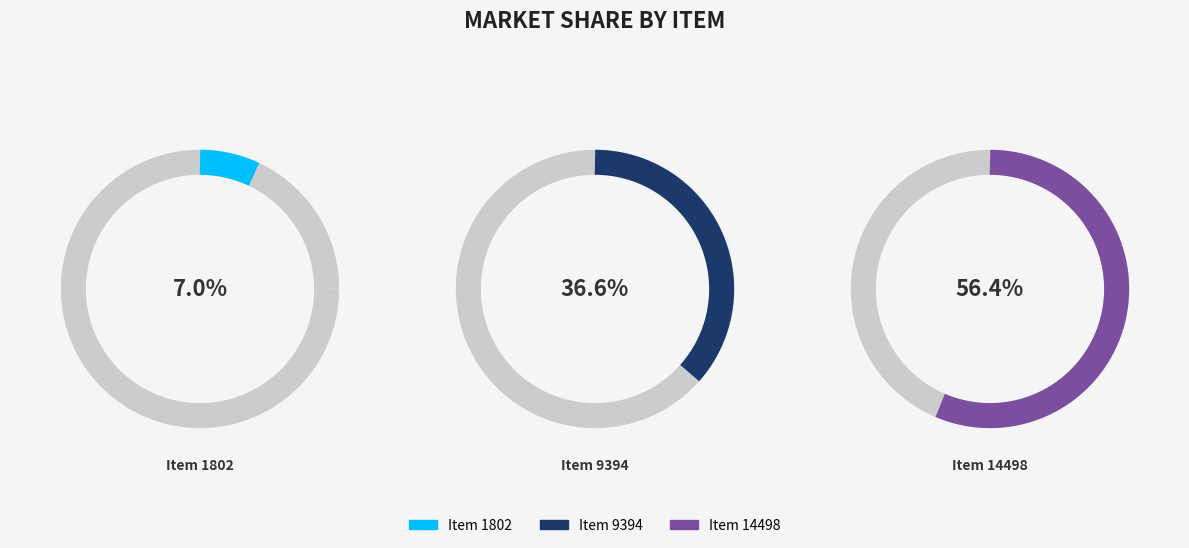

To the nearest percent, what percentage of the pie is Item 9394?

37%